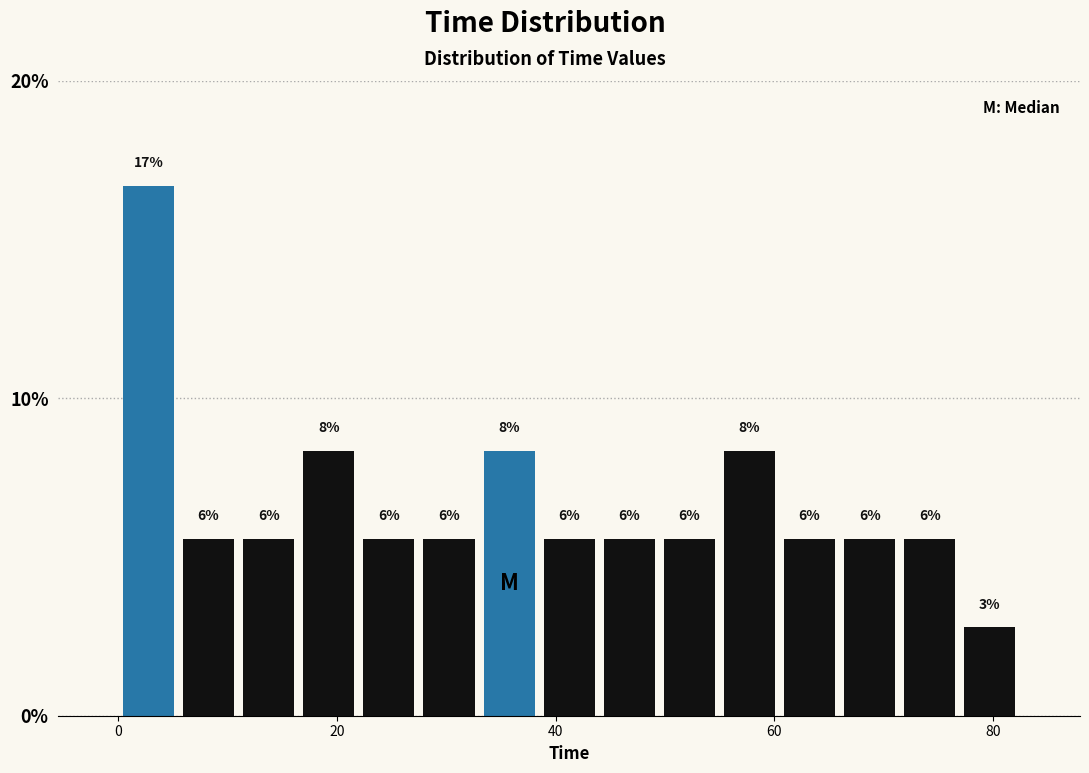

Read against the x-axis, roughly where is the centre of the tallest bar?

2